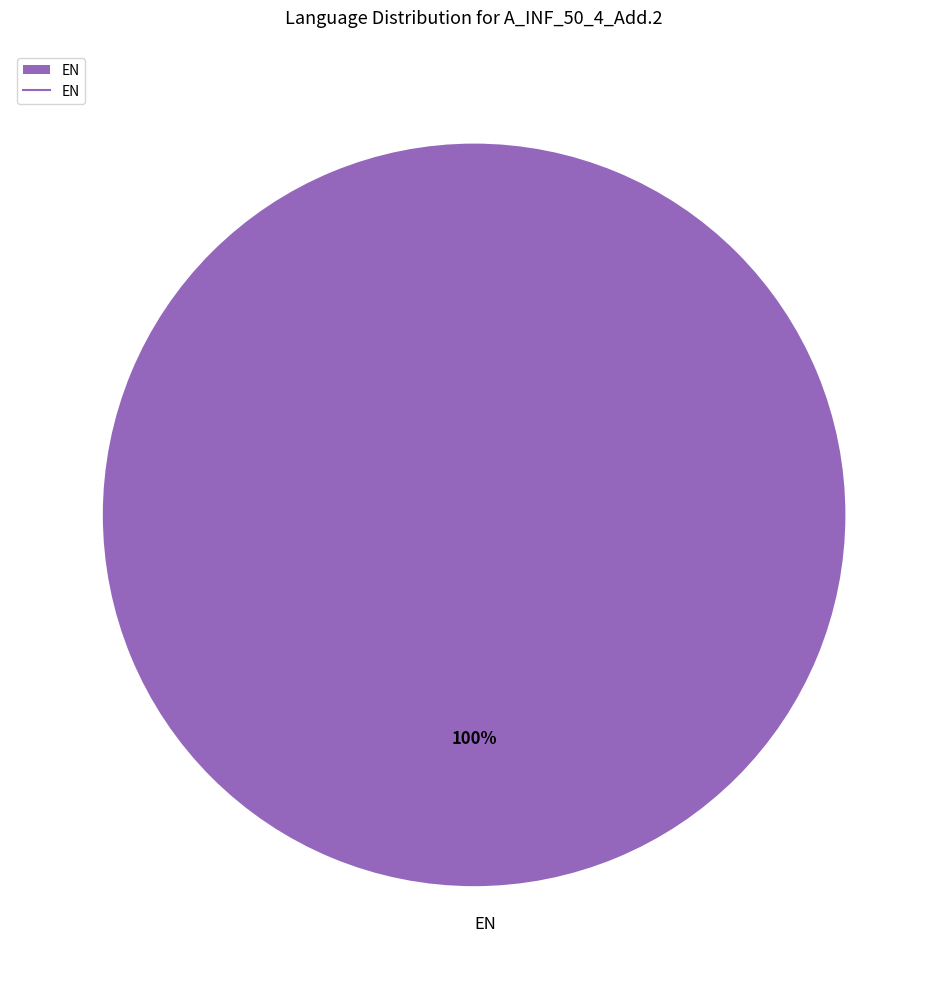

Is there any slice that represents more than half of the pie?

Yes